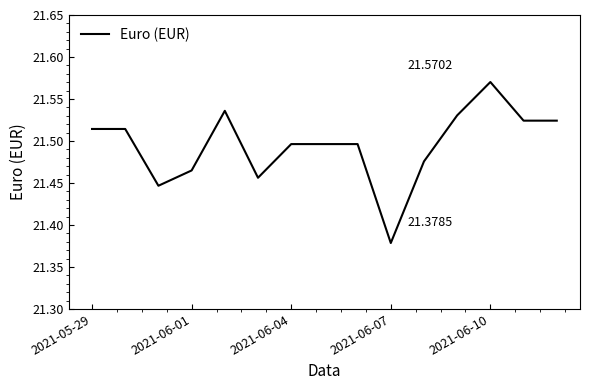

Is this an area chart (filled region under the line)?

No